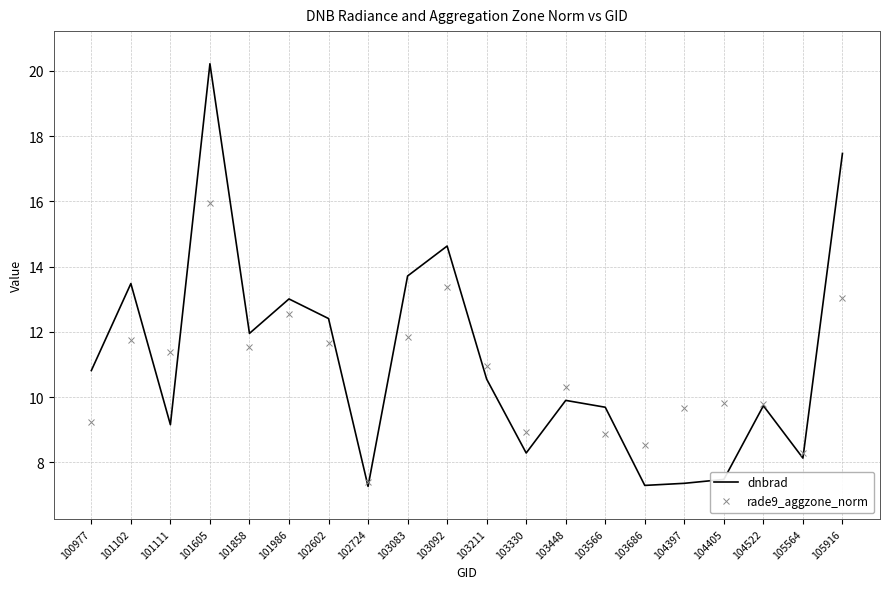

What is the sum of the rade9_aggzone_norm values at 103686 and 101111?

19.9